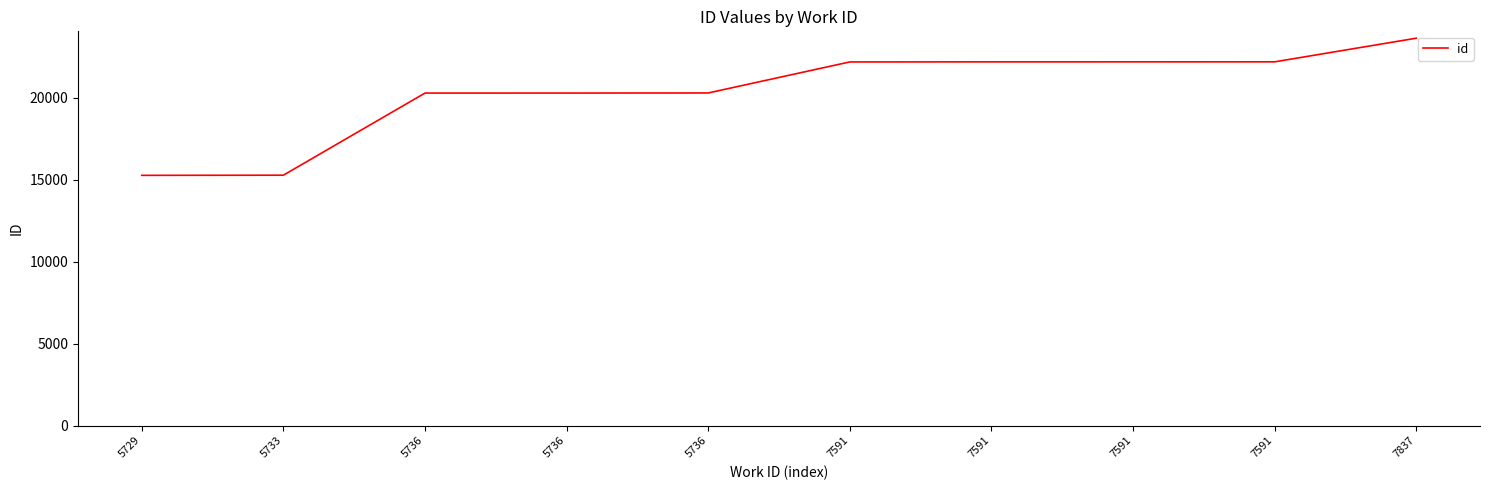

Reading left to right, what are all the values shown in this chart?

5729=15268	5733=15277	5736=20287	5736=20288	5736=20294	7591=22187	7591=22191	7591=22192	7591=22193	7837=23636